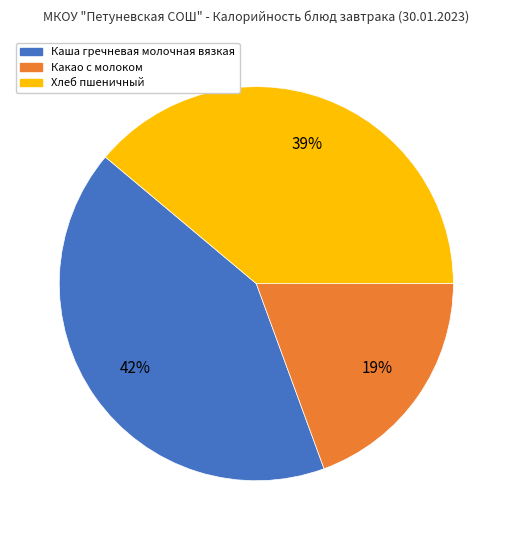

The Каша гречневая молочная вязкая slice represents 42% of the pie. True or false?

True